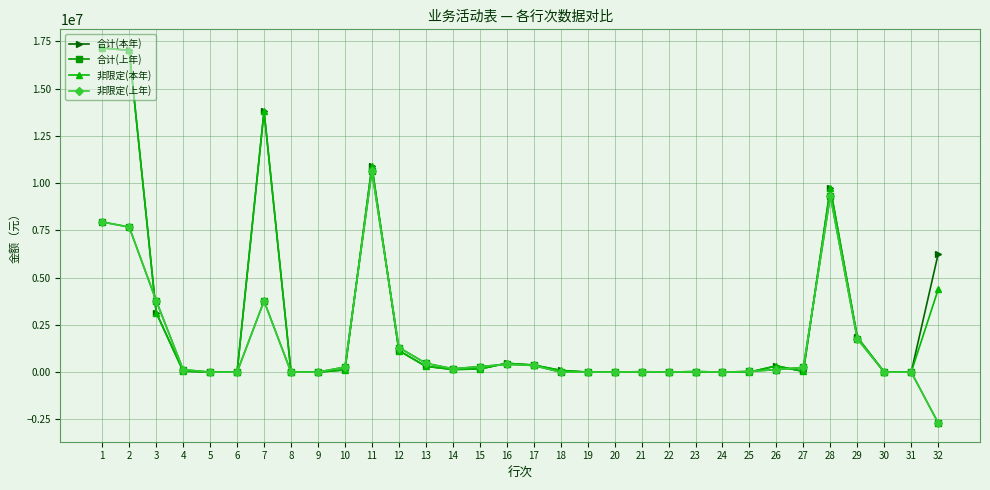

The 合计(上年) series shows 954.8 at 18. True or false?

False